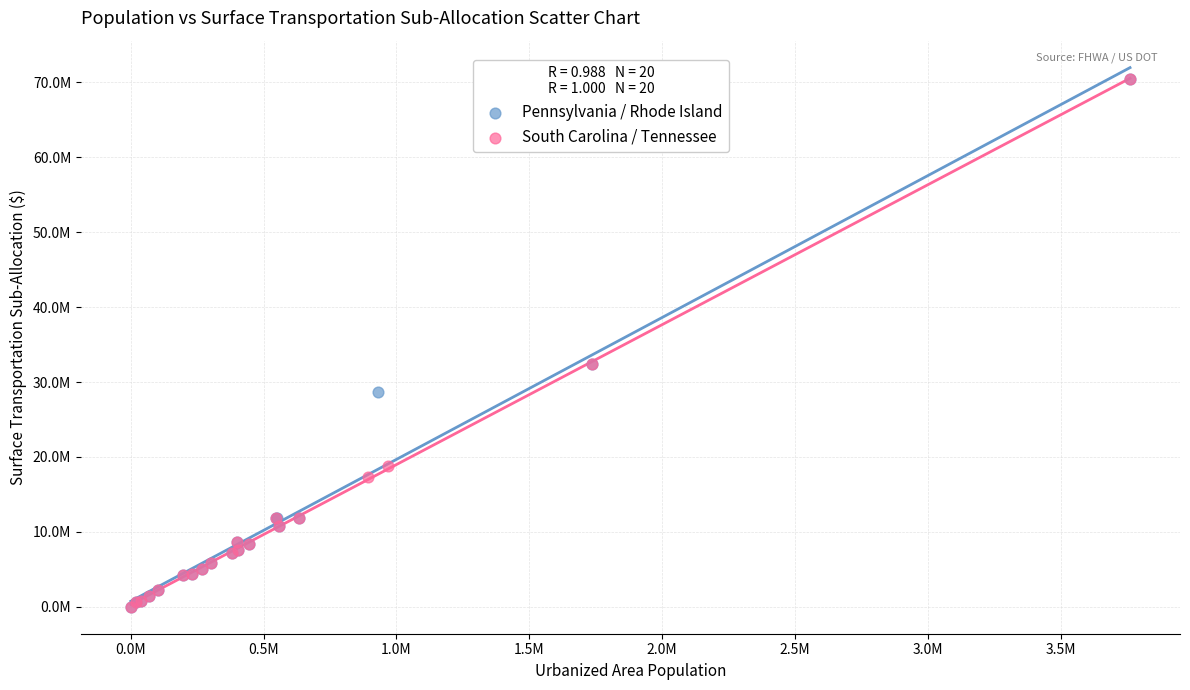

What are all the series names shown in the legend?

Pennsylvania / Rhode Island, South Carolina / Tennessee